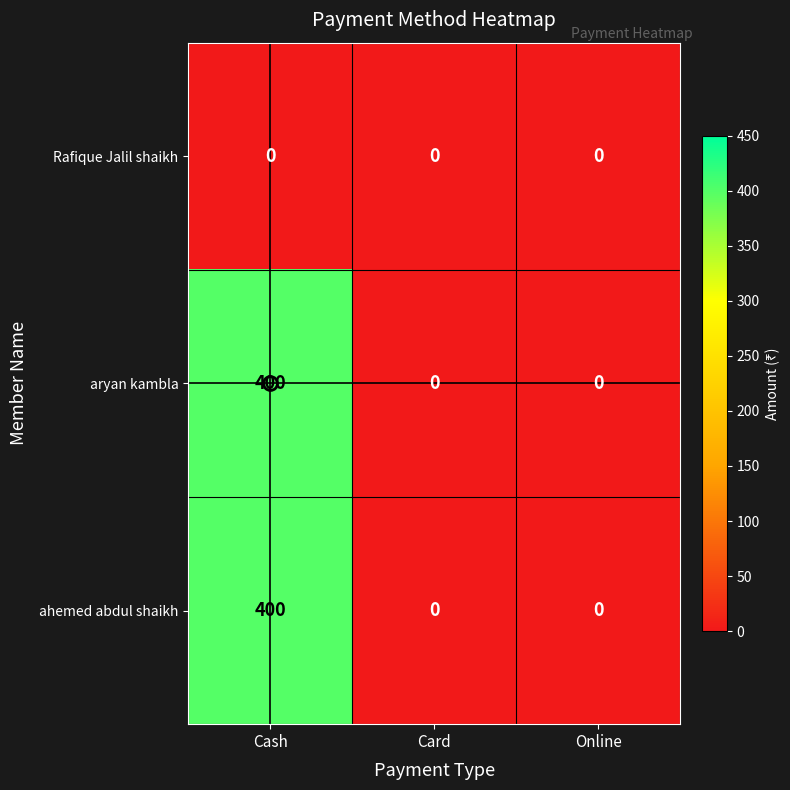

The Rafique Jalil shaikh series shows 0 at Cash. True or false?

True